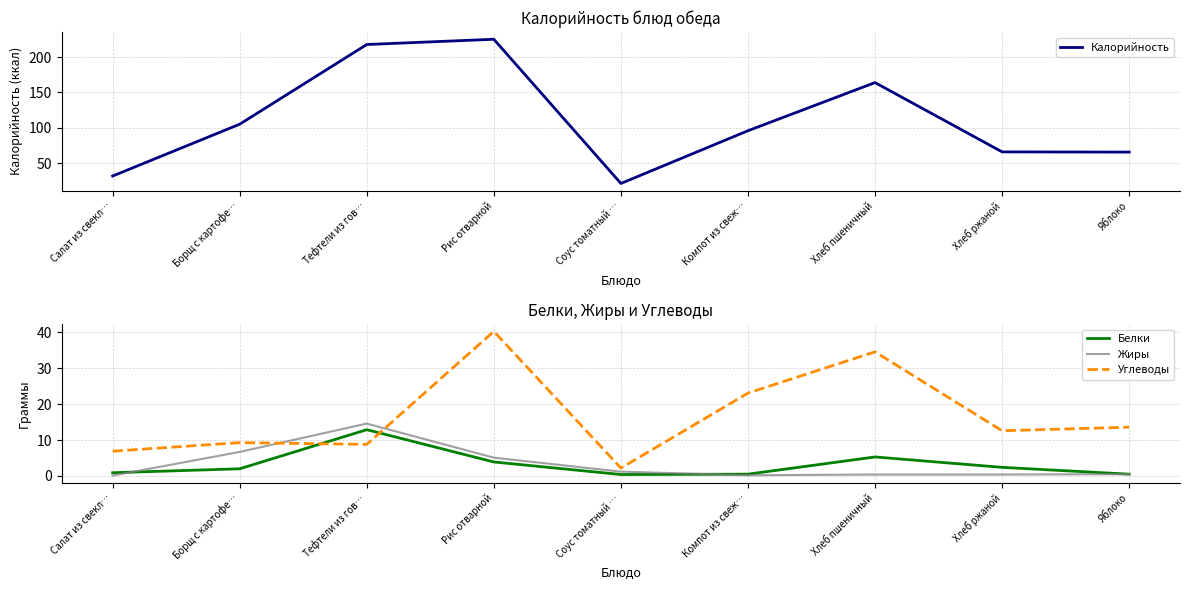

What are all the series names shown in the legend?

Калорийность, Белки, Жиры, Углеводы